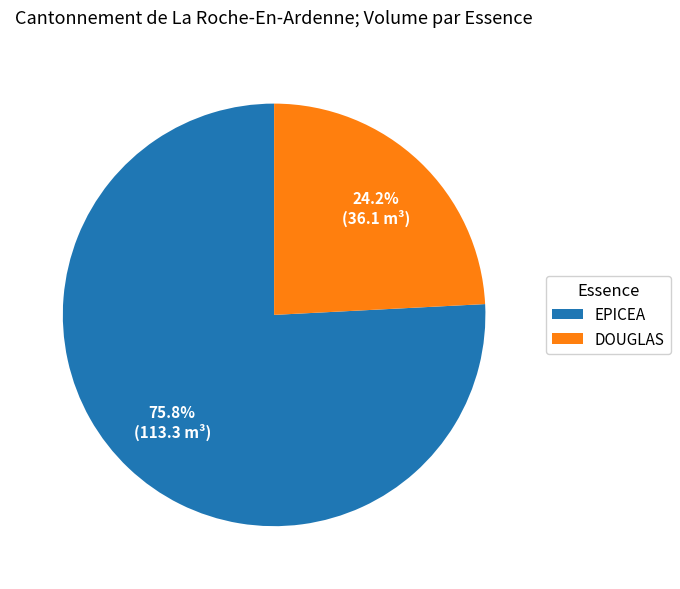

Is there any slice that represents more than half of the pie?

Yes